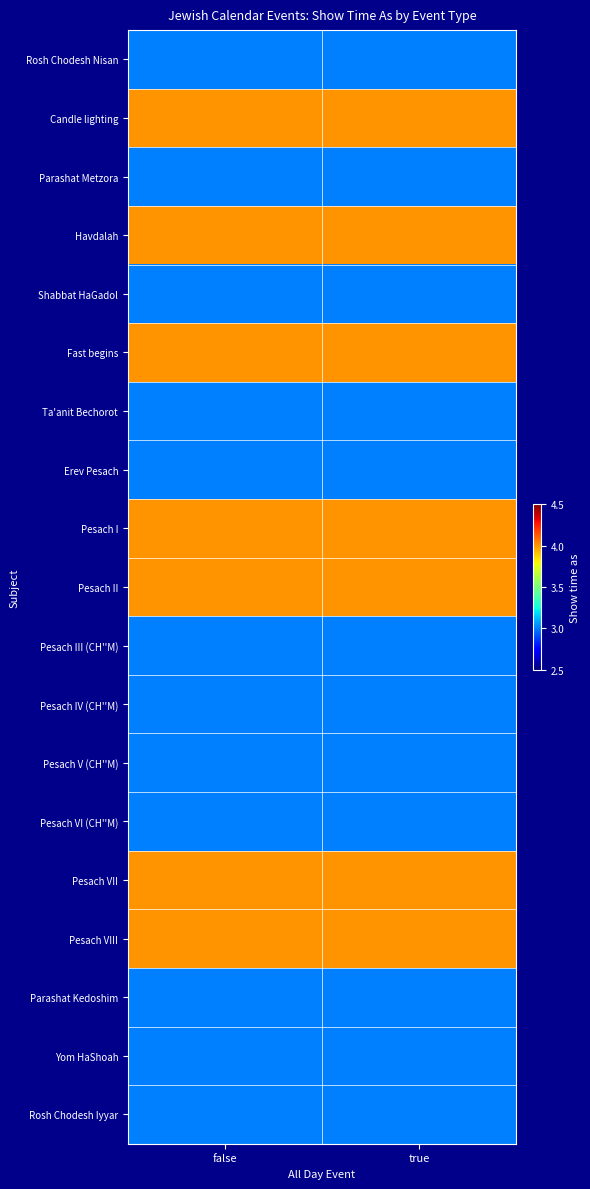

List the series in order of their peak value, lowest first.

Rosh Chodesh Nisan, Parashat Metzora, Shabbat HaGadol, Ta'anit Bechorot, Erev Pesach, Pesach III (CH''M), Pesach IV (CH''M), Pesach V (CH''M), Pesach VI (CH''M), Parashat Kedoshim, Yom HaShoah, Rosh Chodesh Iyyar, Candle lighting, Havdalah, Fast begins, Pesach I, Pesach II, Pesach VII, Pesach VIII